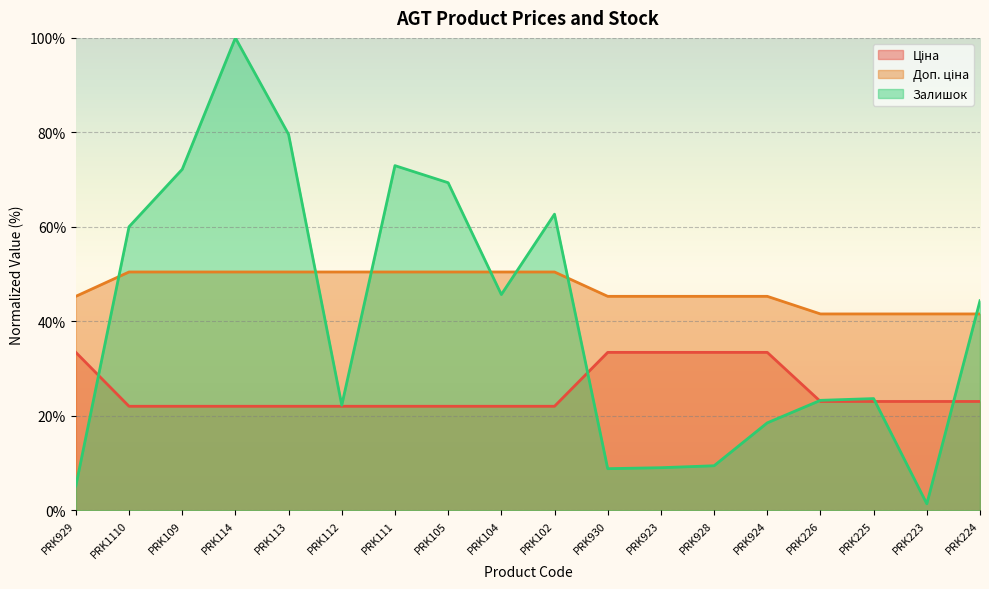

Where is Залишок nearest to the value 50?

PRK104